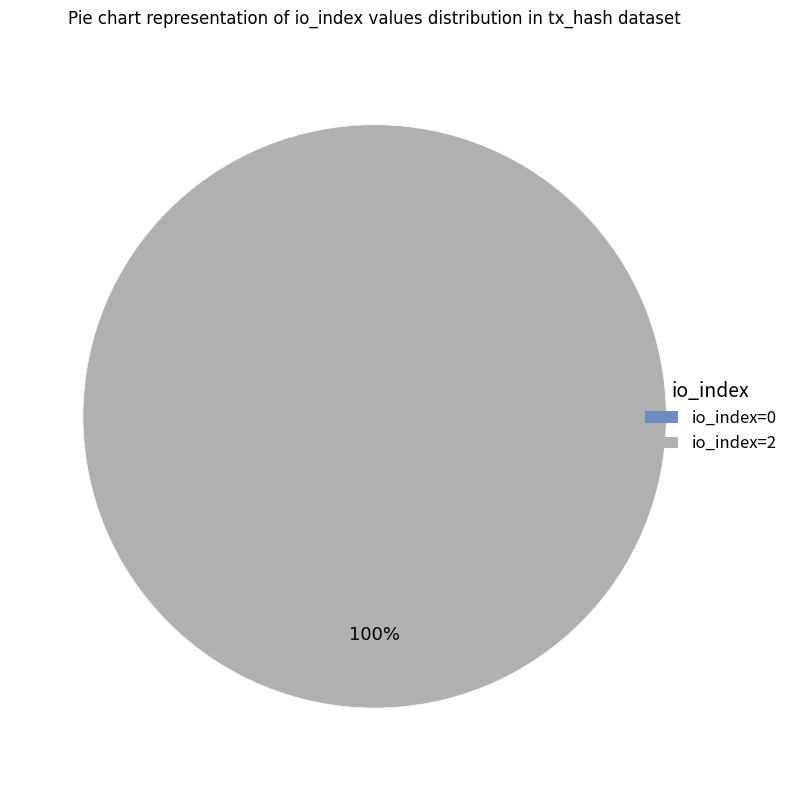

Which category has the smallest portion of the pie?

io_index=0